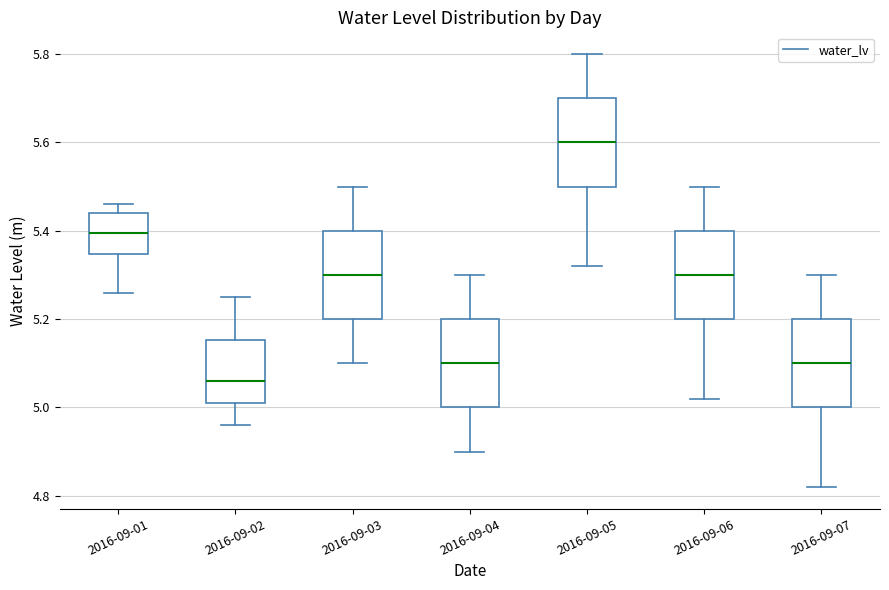

Which box's median line is the highest?

2016-09-05